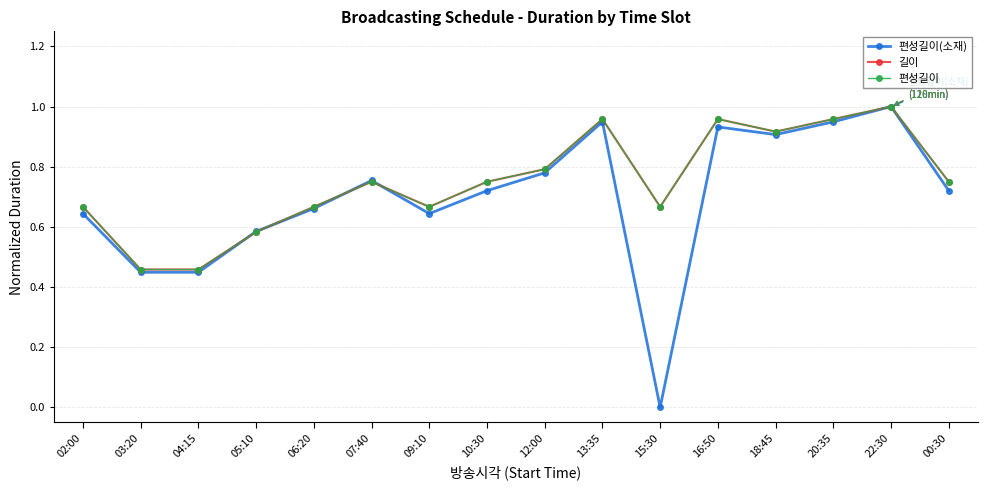

List the series in order of their peak value, lowest first.

편성길이(소재), 길이, 편성길이